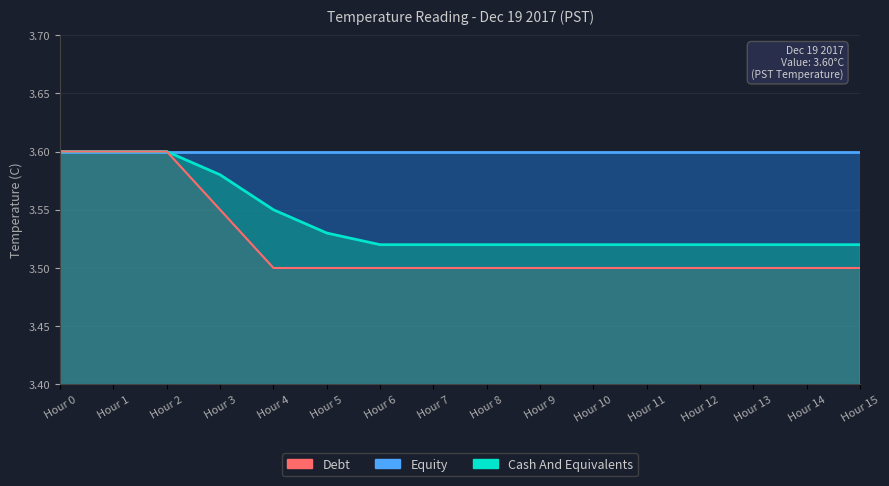

What is the value of the Cash And Equivalents point at the 2nd from the left?

3.6